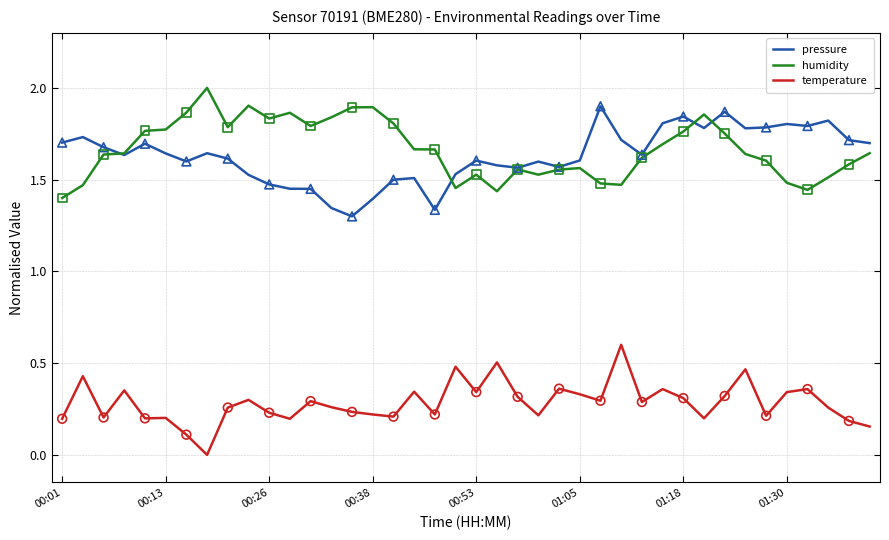

True or false: pressure and temperature cross at least once.

False